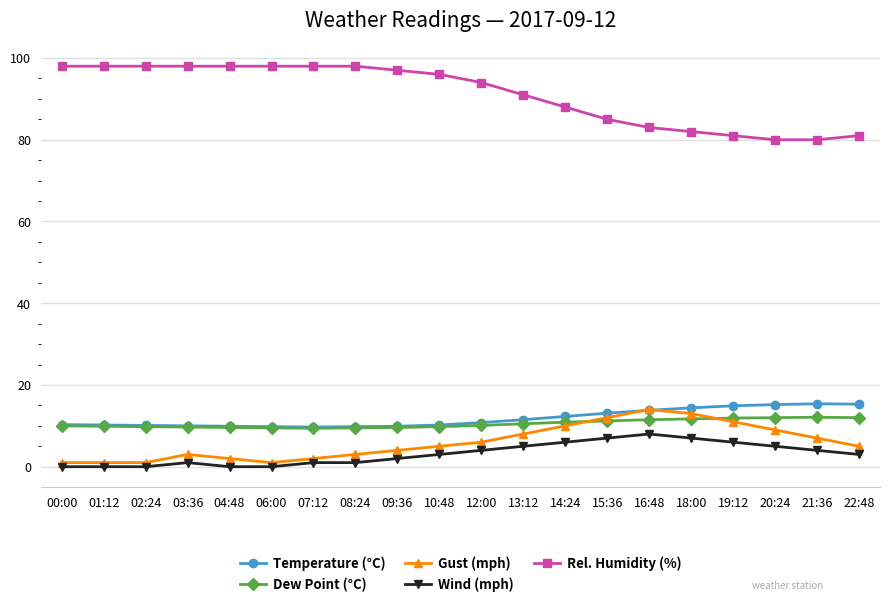

What is the sum of the Wind (mph) values at 12:00 and 13:12?

9.0